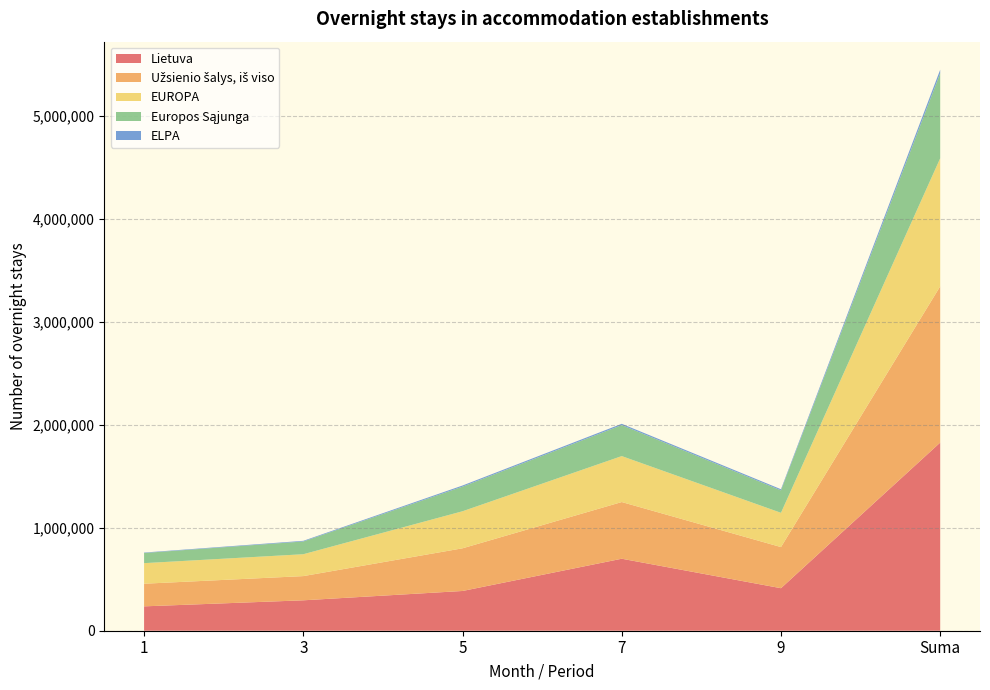

Reading left to right, extract all data points from this chart.

Lietuva: 1=236883	3=295614	5=386304	7=699782	9=413359	Suma=1828761
Užsienio šalys, iš viso: 1=219959	3=235319	5=414783	7=550978	9=399698	Suma=1518461
EUROPA: 1=199905	3=212571	5=360006	7=446581	9=332972	Suma=1244568
Europos Sąjunga: 1=98777	3=123967	5=239436	7=301267	9=218137	Suma=826268
ELPA: 1=4220	3=6299	5=10800	7=12461	9=11050	Suma=34676